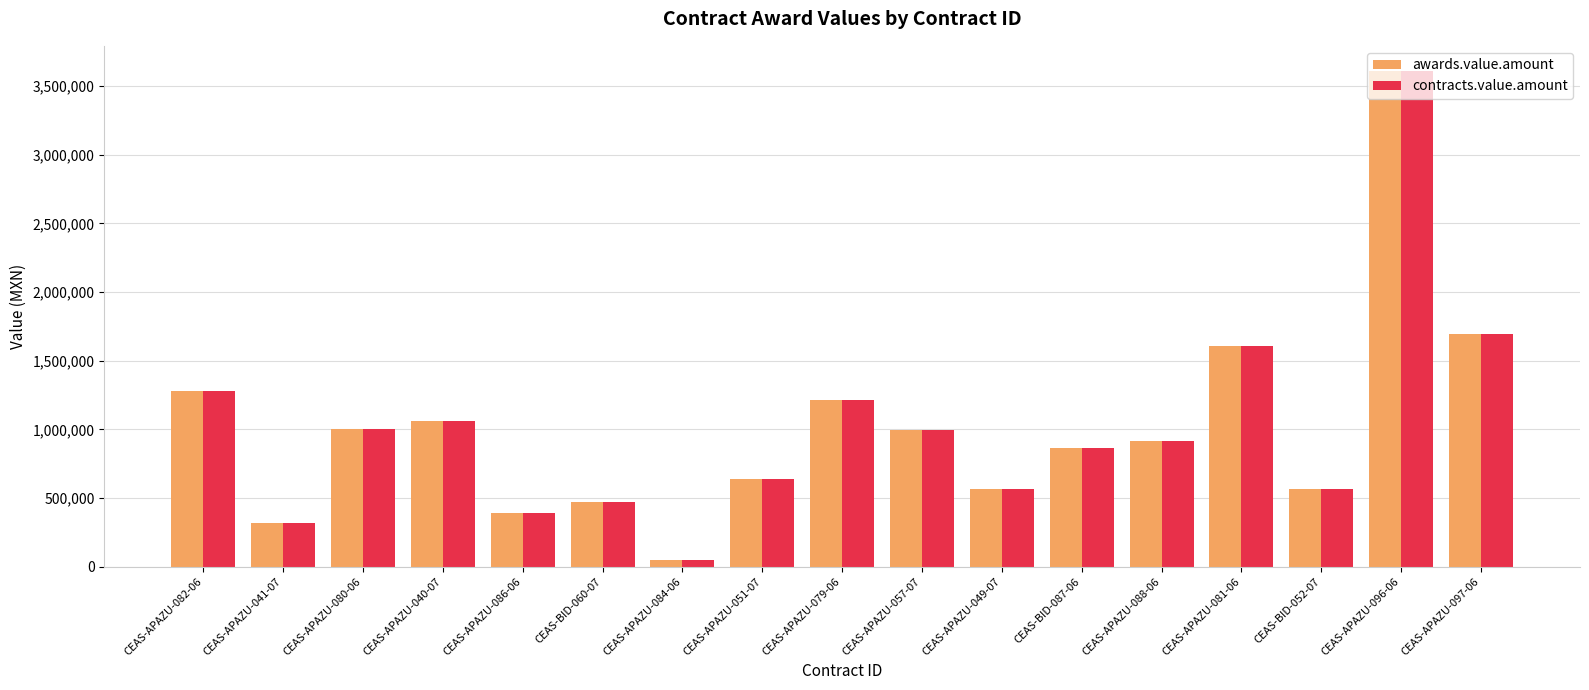

What is the value of the contracts.value.amount bar at the 12th from the left?

864020.7